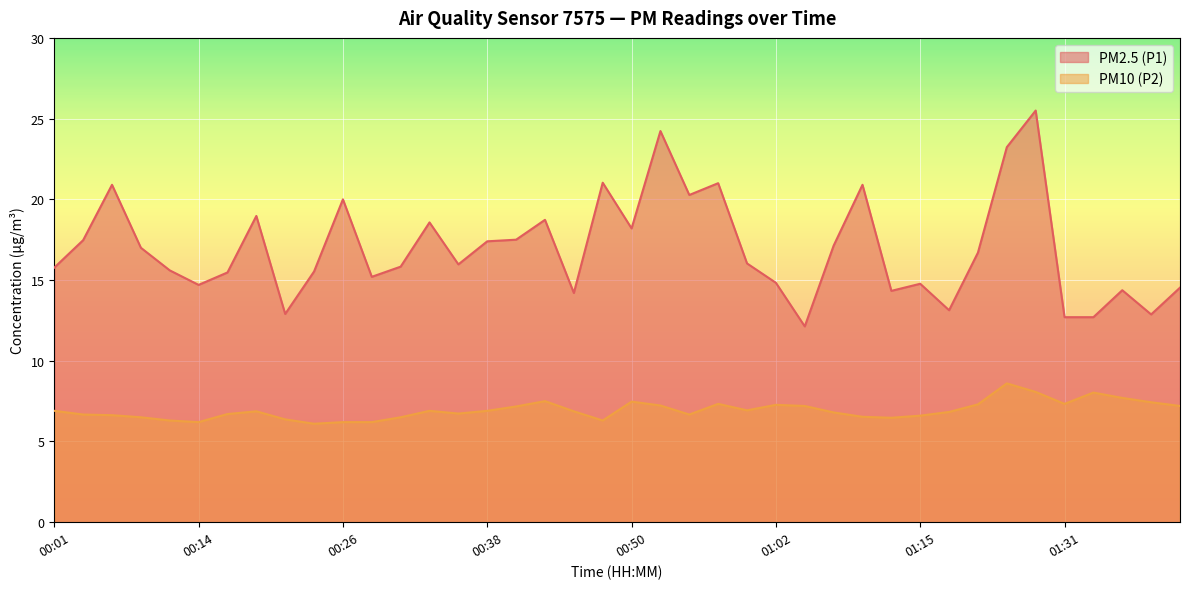

Reading left to right, transcribe all the data shown in this chart.

PM2.5 (P1): 00:01=15.8	00:04=17.5	00:06=20.9	00:09=17.0	00:11=15.6	00:14=14.7	00:16=15.5	00:18=19.0	00:21=12.9	00:23=15.5	00:26=20.0	00:28=15.2	00:31=15.8	00:33=18.6	00:35=16.0	00:38=17.4	00:40=17.5	00:43=18.7	00:45=14.2	00:48=21.0	00:50=18.2	00:52=24.2	00:55=20.3	00:57=21.0	01:00=16.0	01:02=14.8	01:05=12.1	01:08=17.1	01:10=20.9	01:13=14.3	01:15=14.8	01:18=13.1	01:20=16.7	01:23=23.2	01:26=25.5	01:31=12.7	01:34=12.7	01:36=14.4	01:39=12.9	01:41=14.5
PM10 (P2): 00:01=6.9	00:04=6.7	00:06=6.6	00:09=6.5	00:11=6.3	00:14=6.2	00:16=6.7	00:18=6.9	00:21=6.4	00:23=6.1	00:26=6.2	00:28=6.2	00:31=6.5	00:33=6.9	00:35=6.7	00:38=6.9	00:40=7.2	00:43=7.5	00:45=6.9	00:48=6.3	00:50=7.5	00:52=7.2	00:55=6.7	00:57=7.3	01:00=6.9	01:02=7.3	01:05=7.2	01:08=6.8	01:10=6.5	01:13=6.5	01:15=6.6	01:18=6.8	01:20=7.3	01:23=8.6	01:26=8.1	01:31=7.3	01:34=8.0	01:36=7.7	01:39=7.4	01:41=7.2